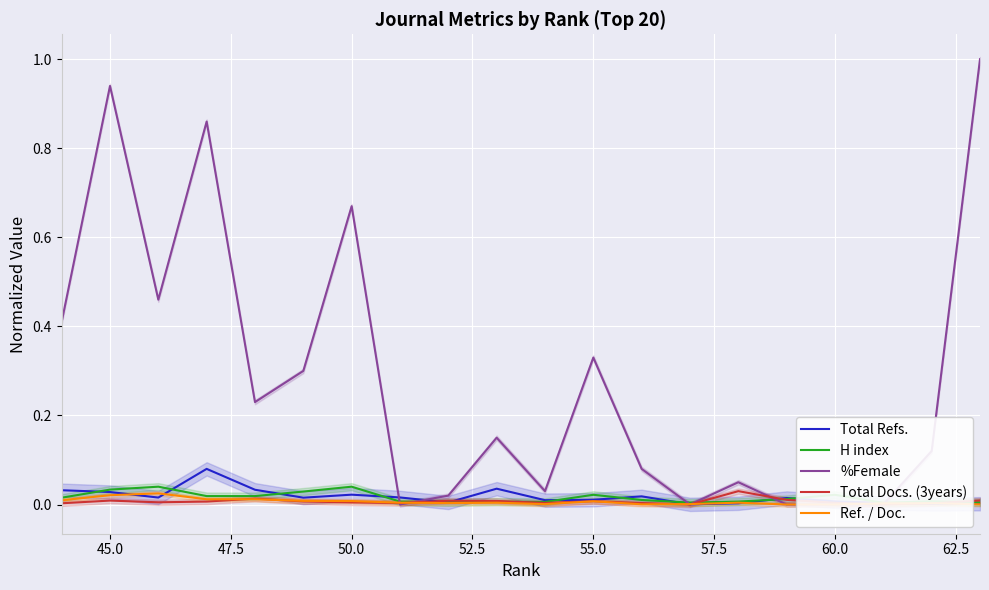

How many intersections are there between H index and Total Refs.?

11